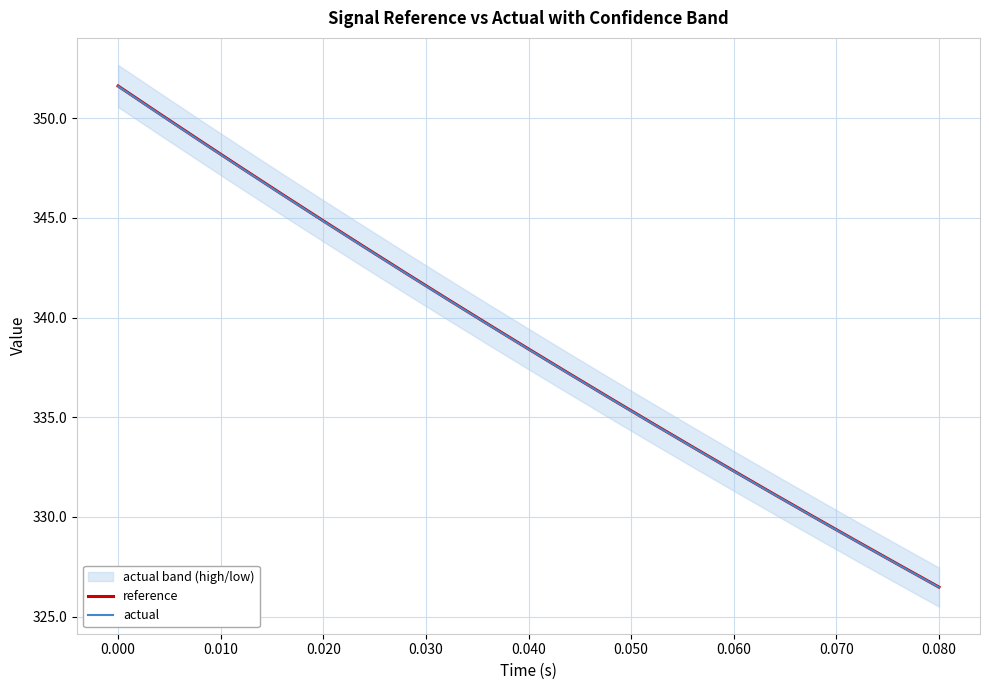

What is the sum of all actual values?

7111.4